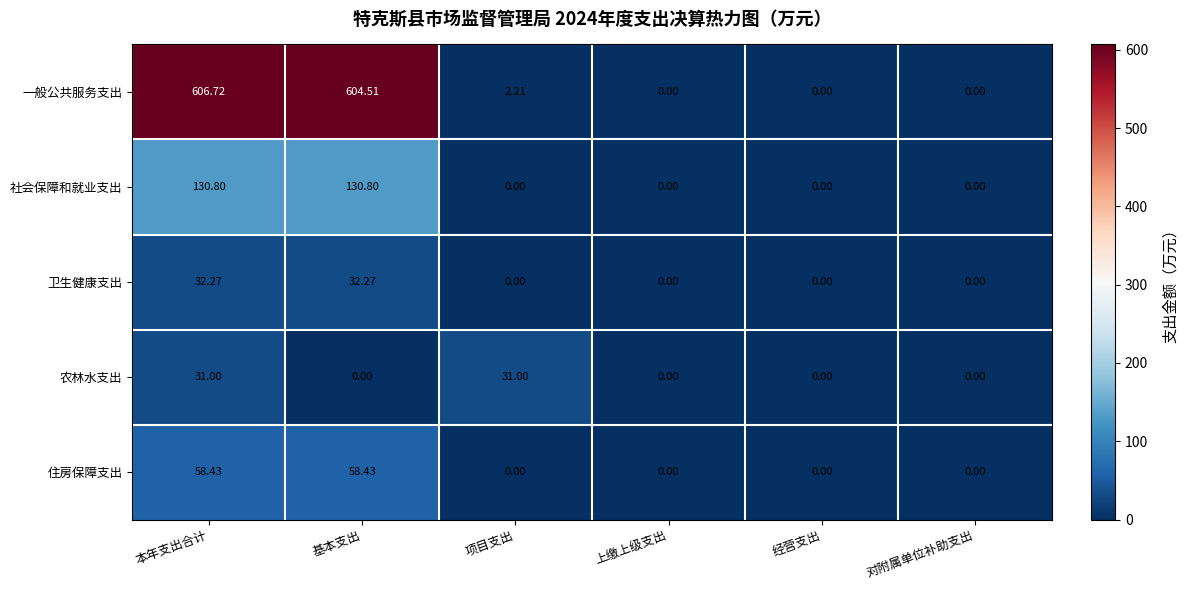

At which category is the sum across all series the highest?

本年支出合计